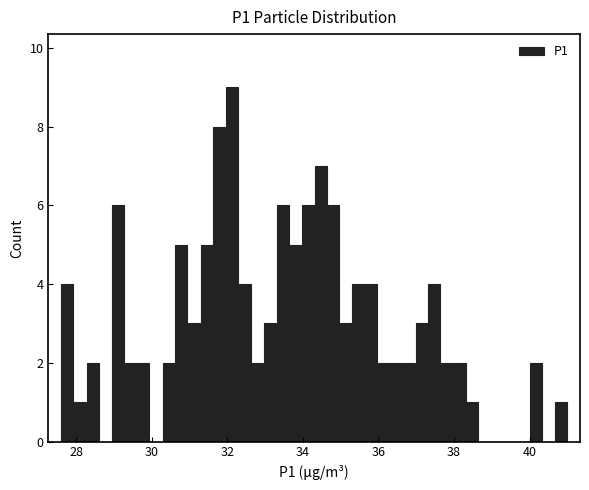

Around what value on the x-axis is the tallest bar? Give the approximate position of its centre, as read against the axis.

32.2